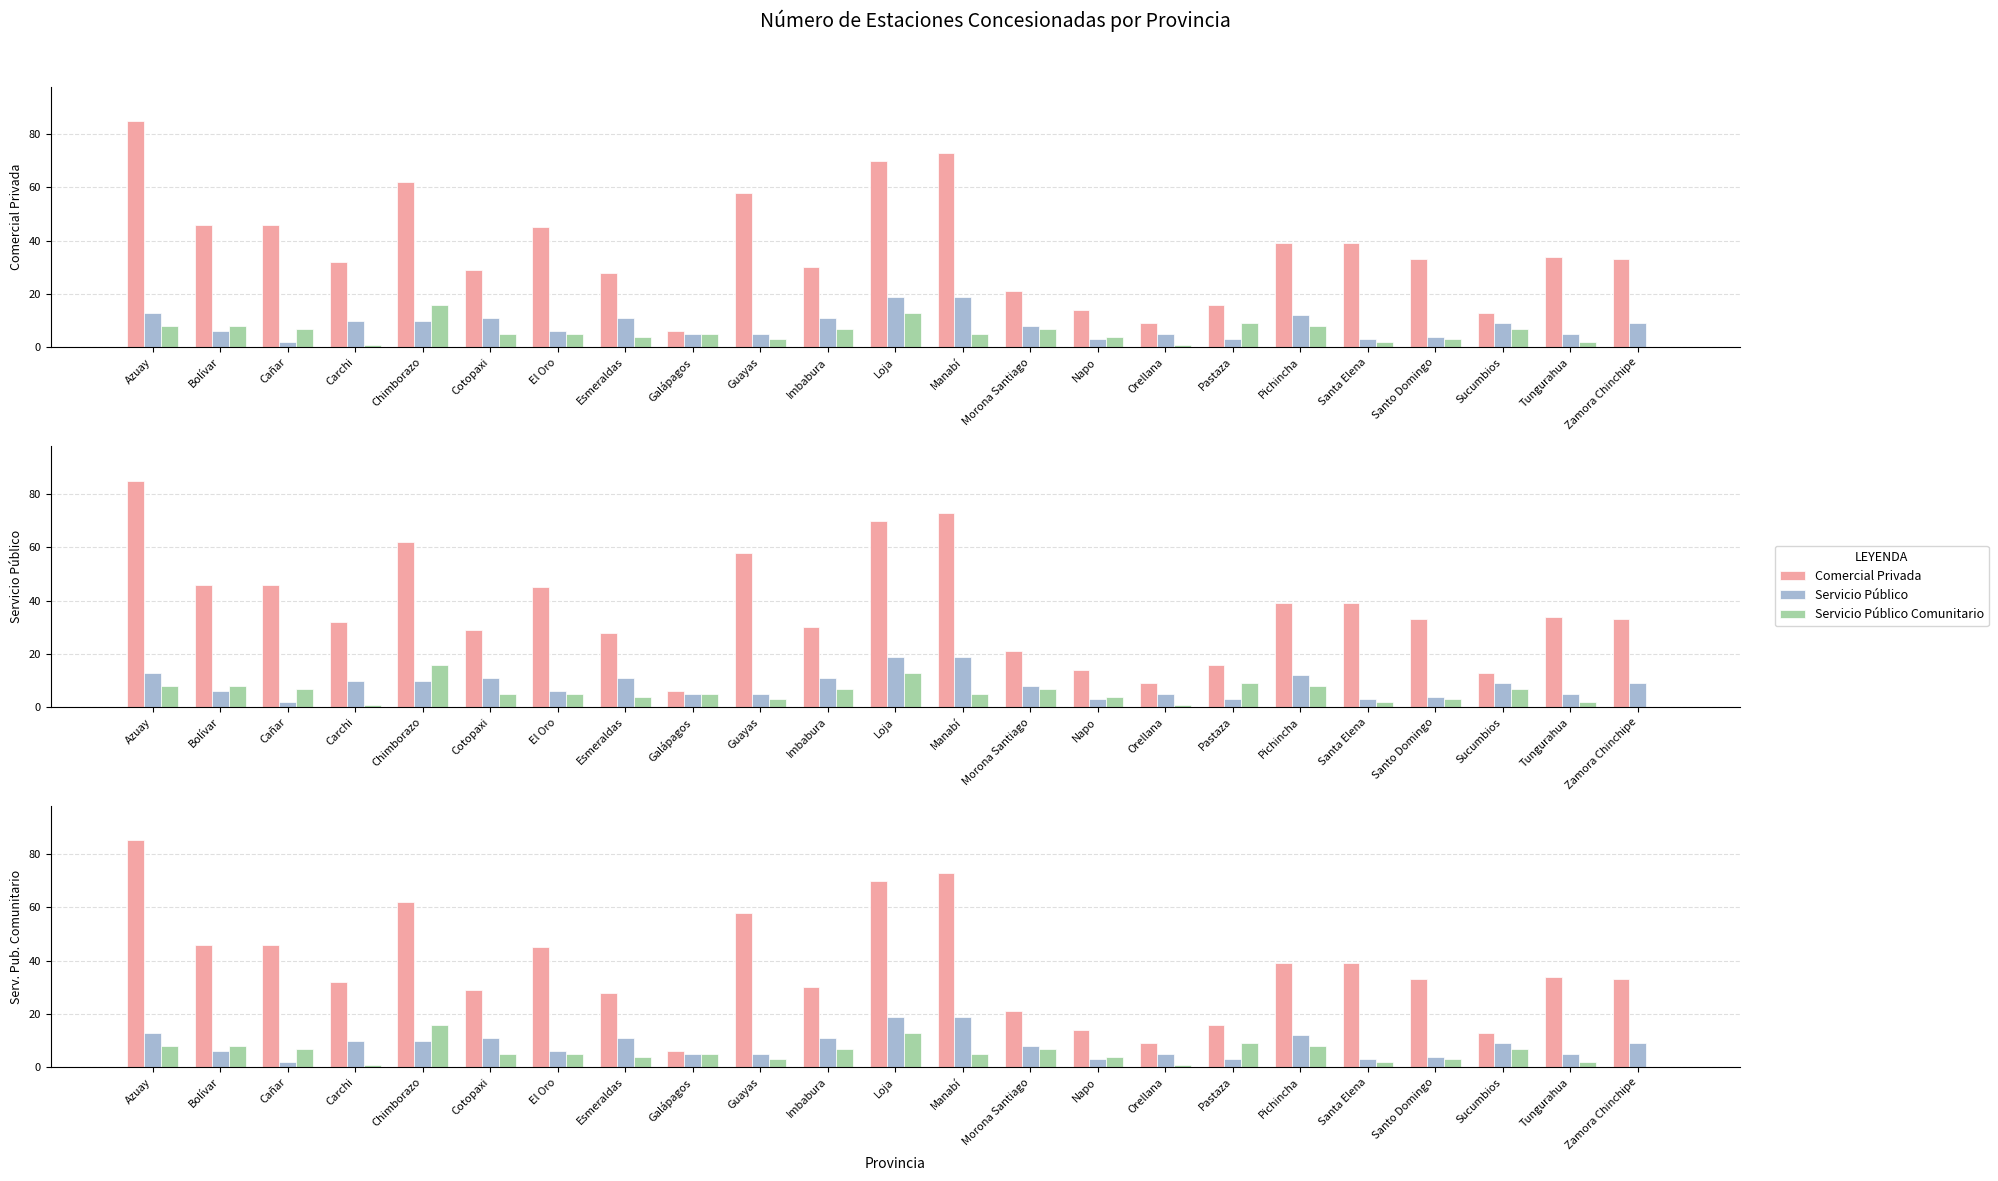

What is the minimum value for Comercial Privada?

6